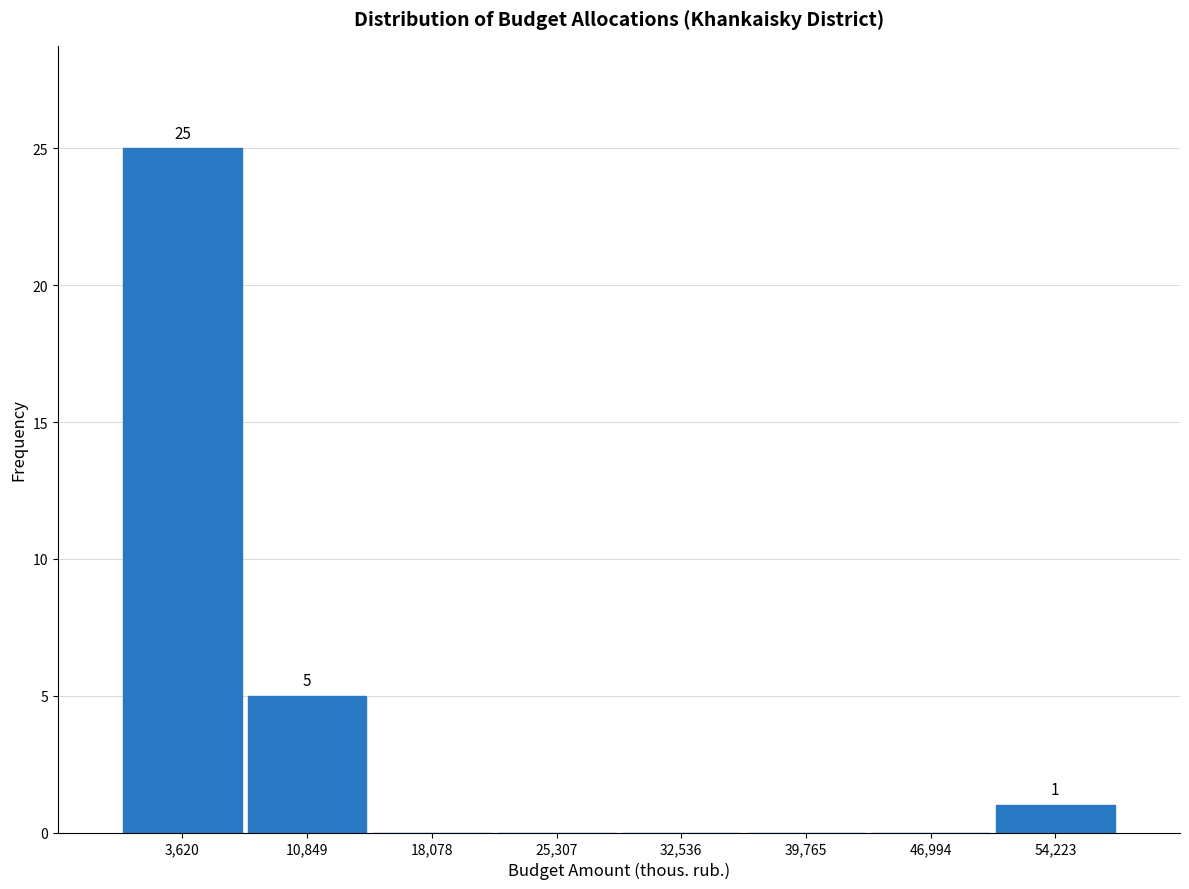

Which range on the x-axis has the tallest bar?

0 to 7000